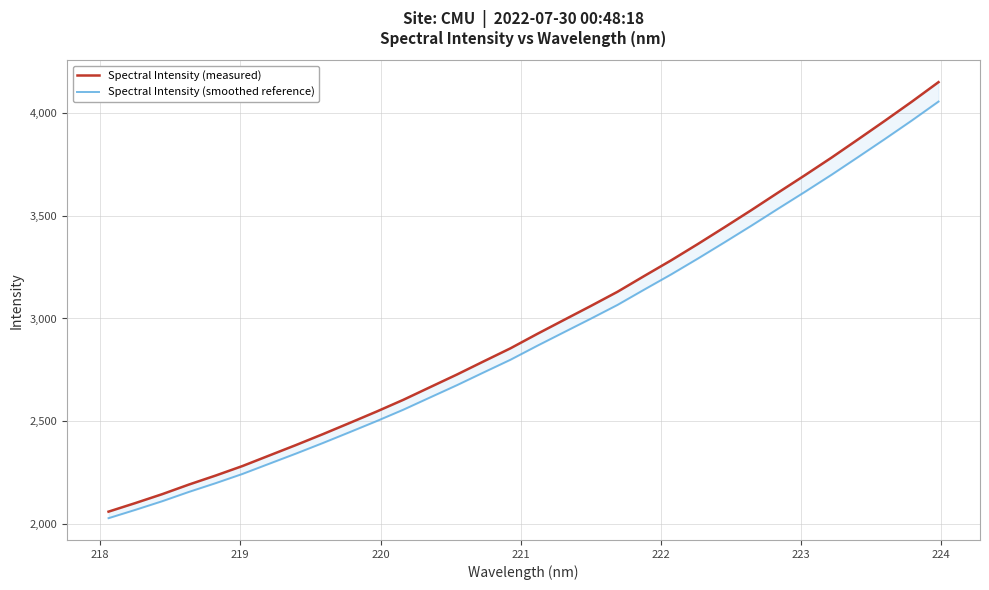

What is the difference between the second highest and minimum values in the Spectral Intensity (smoothed reference) series?

1935.8